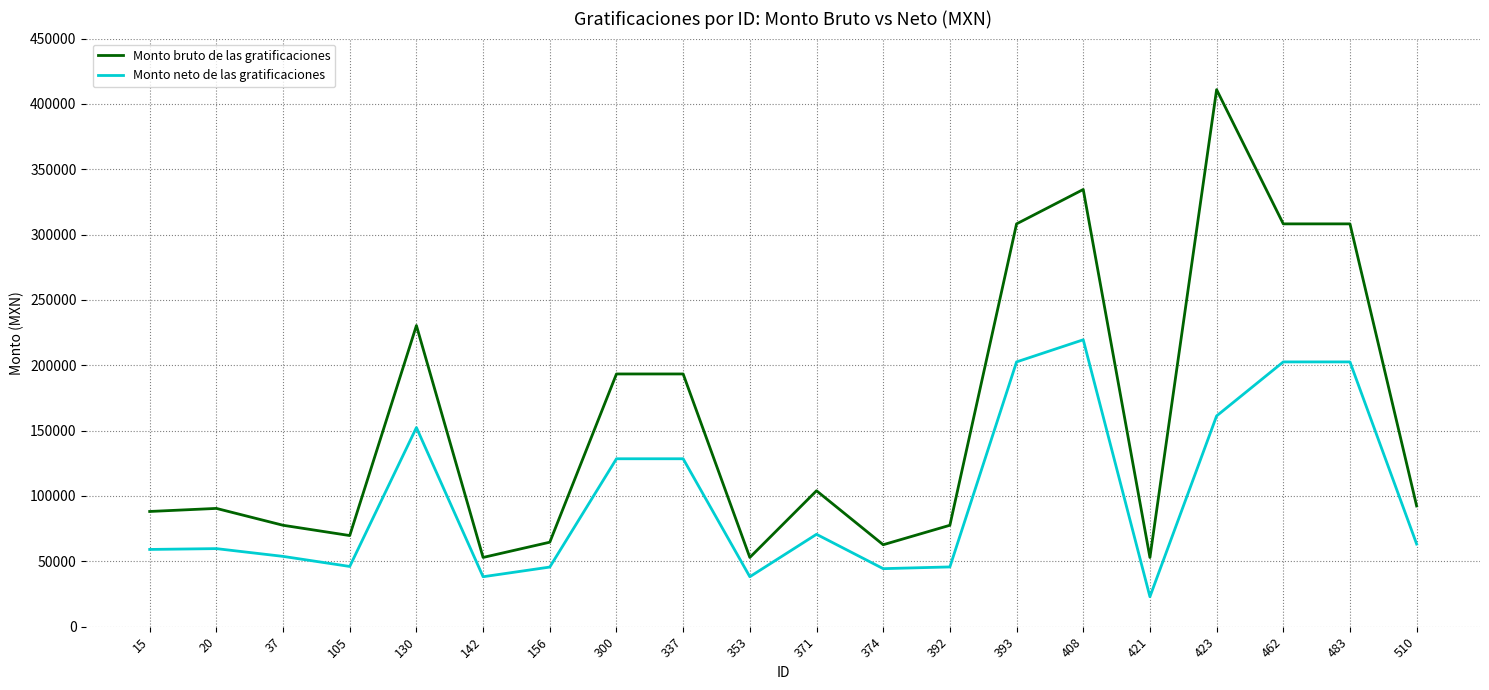

True or false: Monto neto de las gratificaciones and Monto bruto de las gratificaciones cross at least once.

False